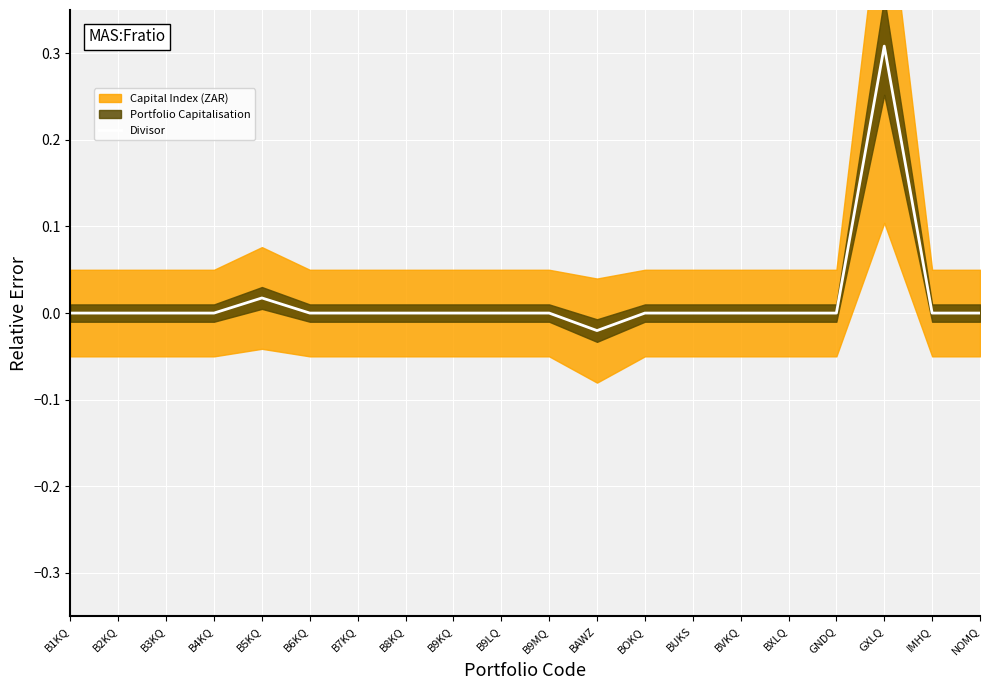

Between BAWZ and B8KQ, which is larger?

B8KQ